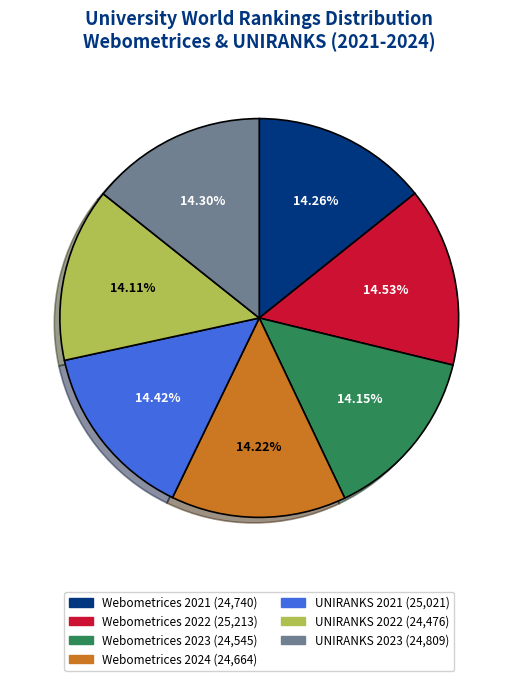

How many slices are in this pie chart?

7